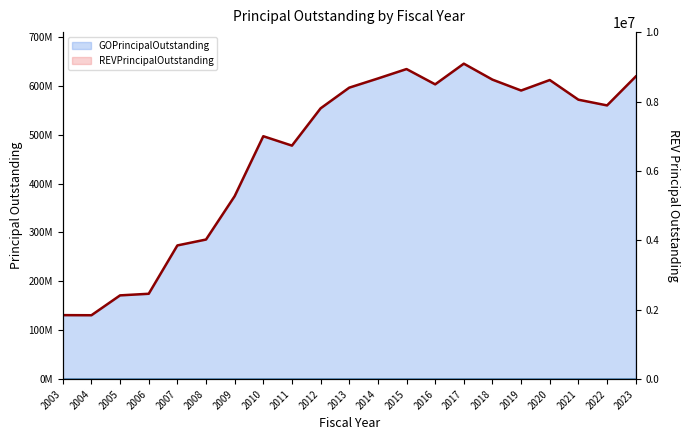

Rank the series by their average value, from lowest to highest.

REVPrincipalOutstanding line, GOPrincipalOutstanding line